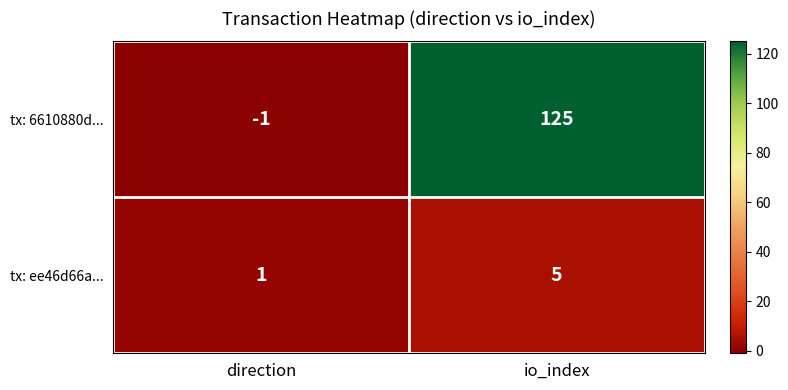

Reading right to left, extract all data points from this chart.

tx: 6610880d...: 125	-1
tx: ee46d66a...: 5	1